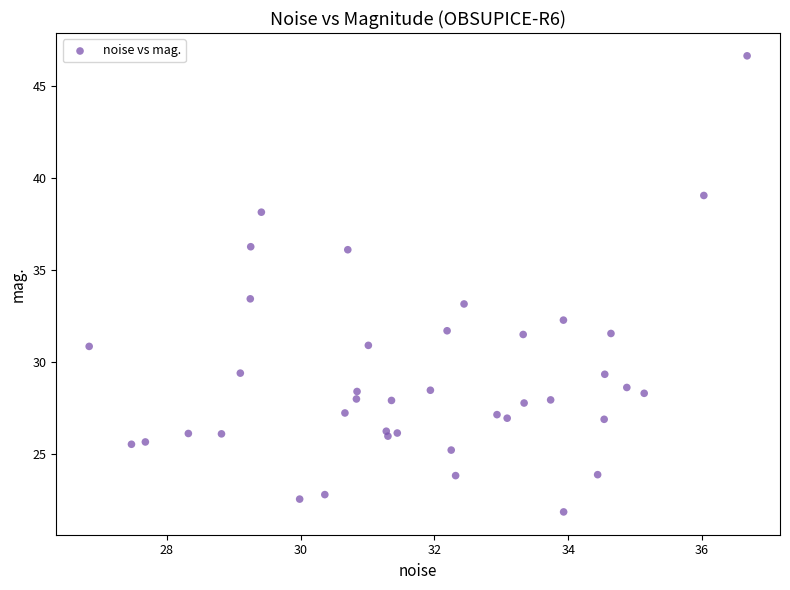

What Y value in the scatter plot is closest to 34?

33.4